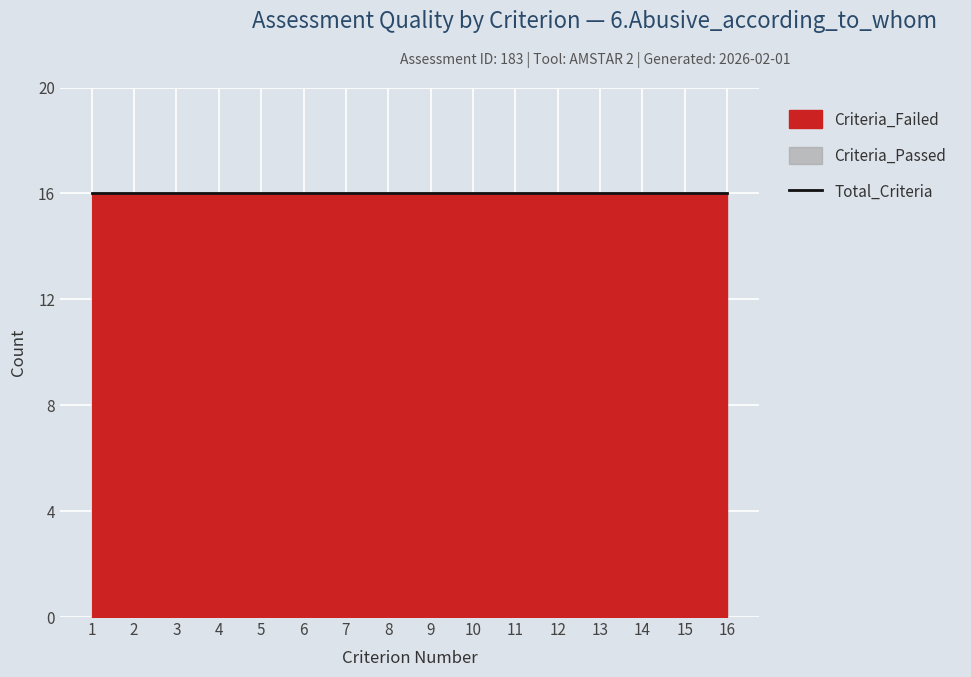

How many data points does each series have?

16